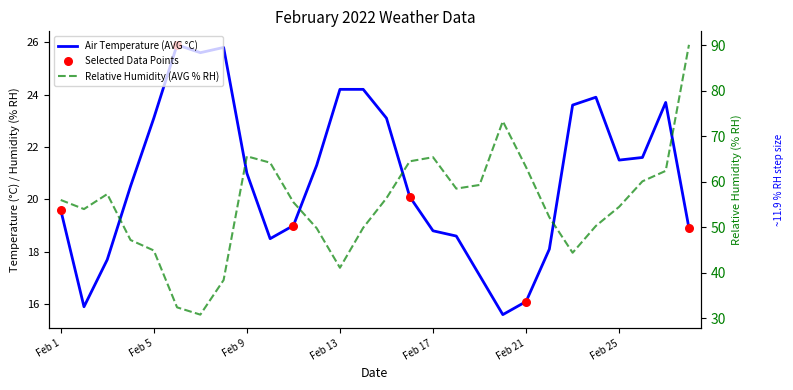

Which series contains the lowest Y value?

Air Temperature (AVG °C)